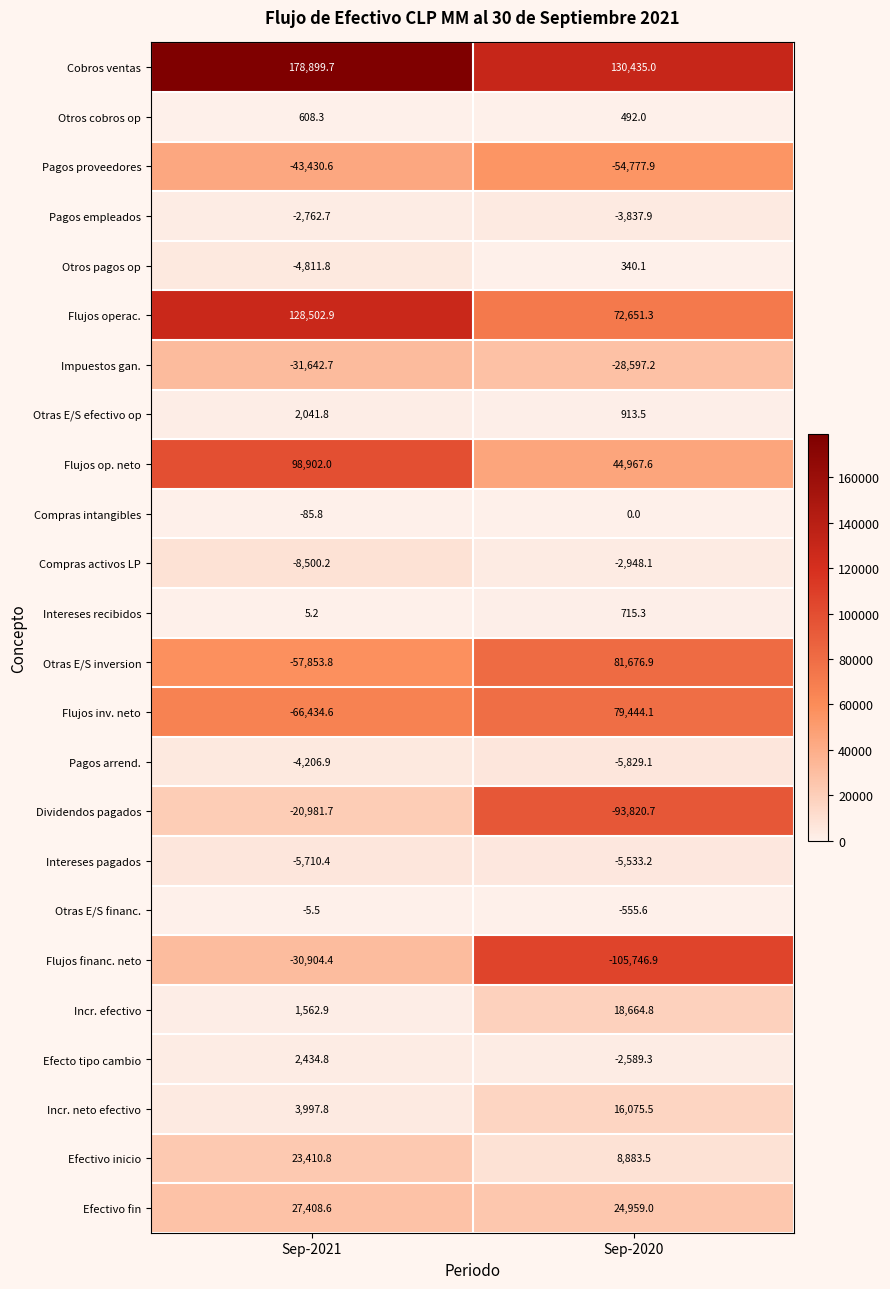

What is the difference between the highest and lowest values at Sep-2020?

236181.9